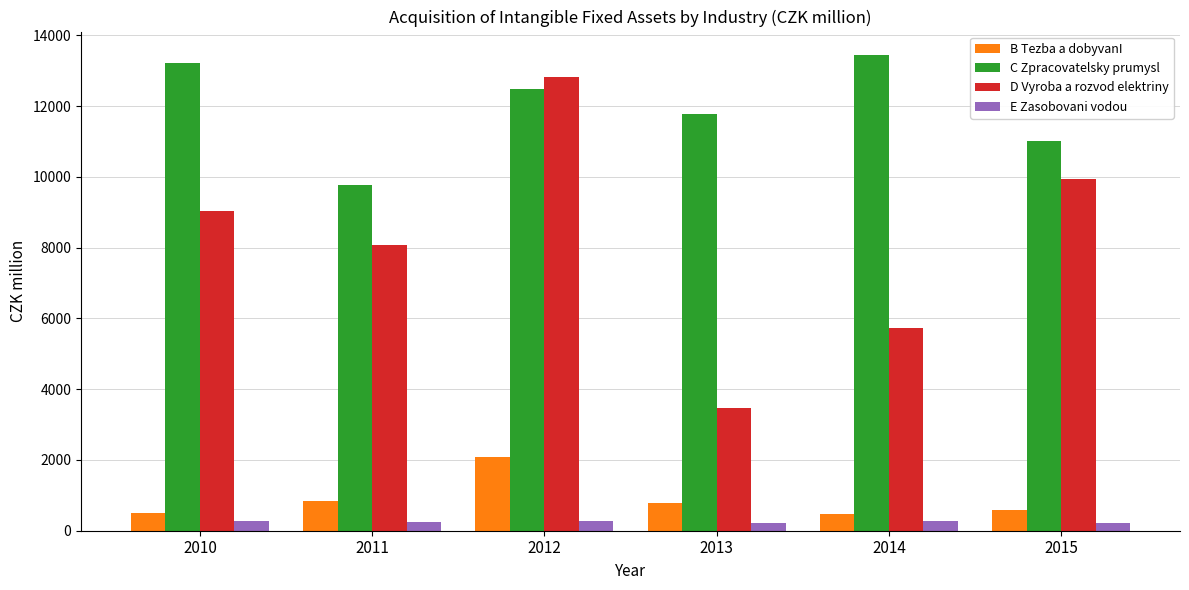

Which series has the widest spread of values?

D Vyroba a rozvod elektriny